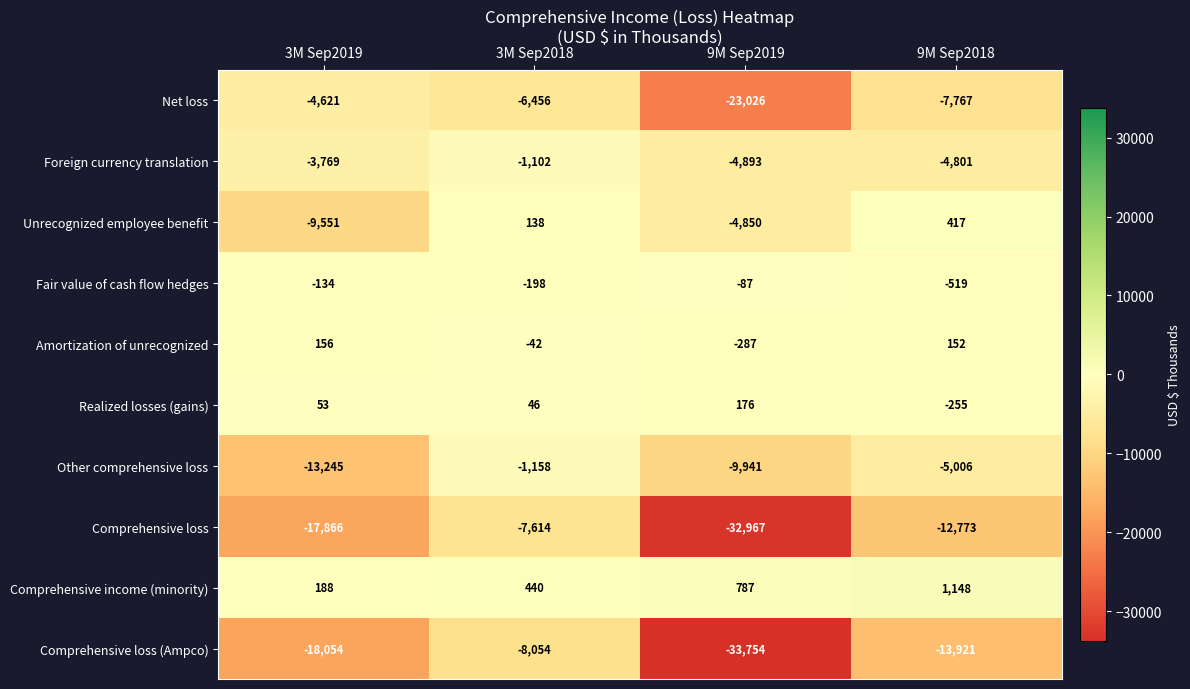

What is the sum of all Net loss values?

-41870